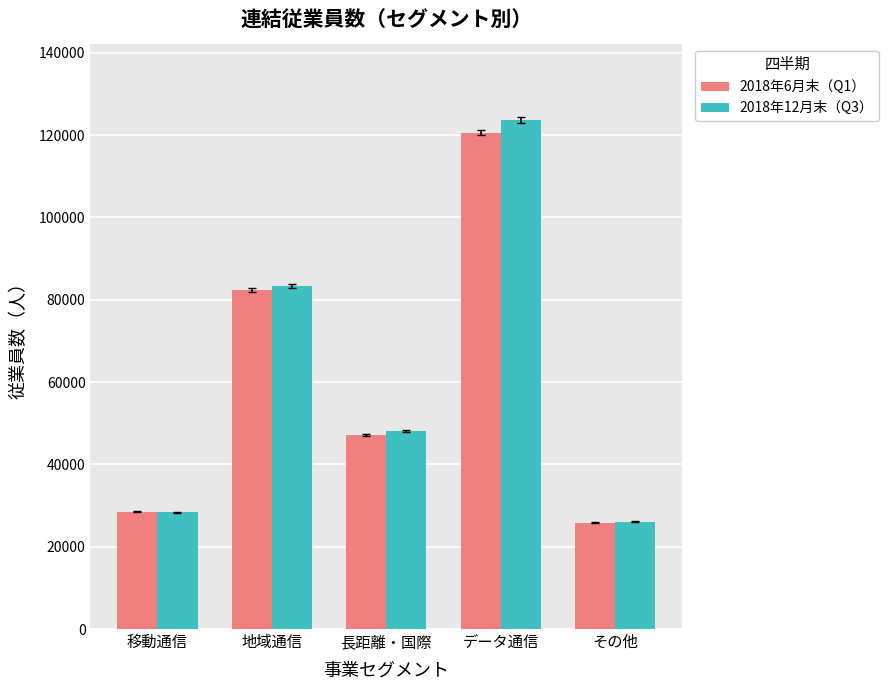

What is the smallest value displayed?

25850